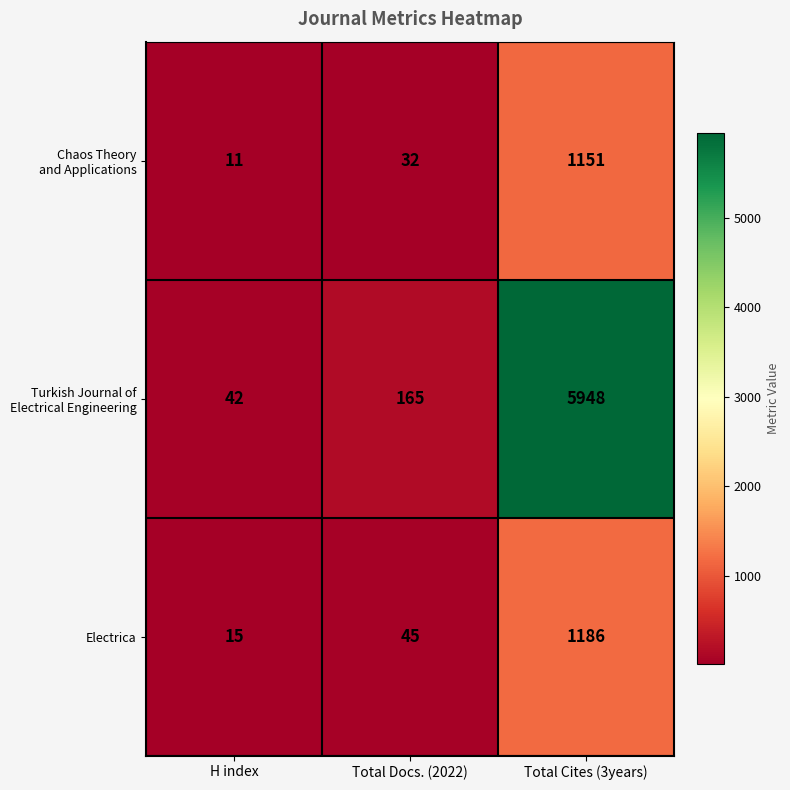

At which label is Electrica closest to 600?

Total Docs. (2022)